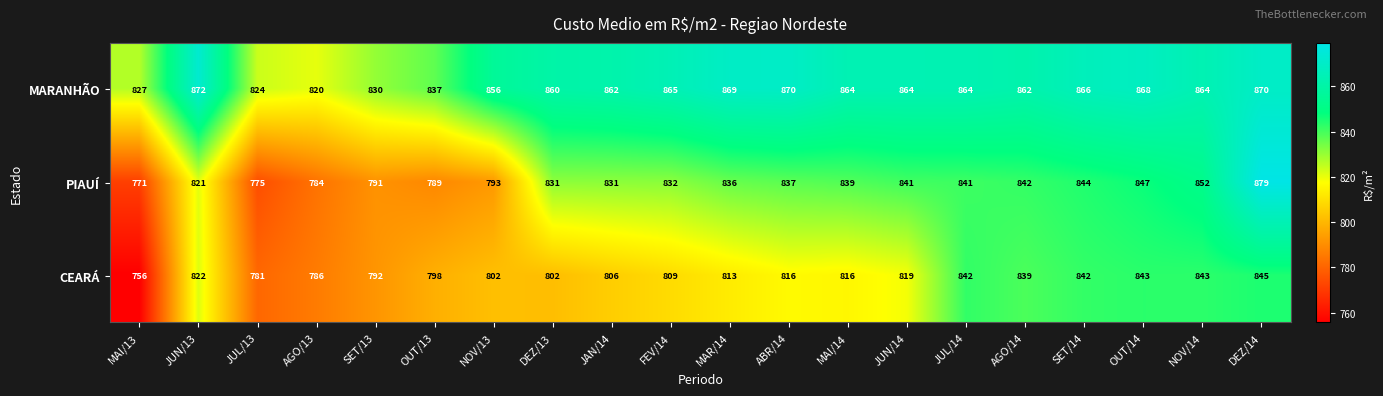

How many distinct data groups are displayed?

3